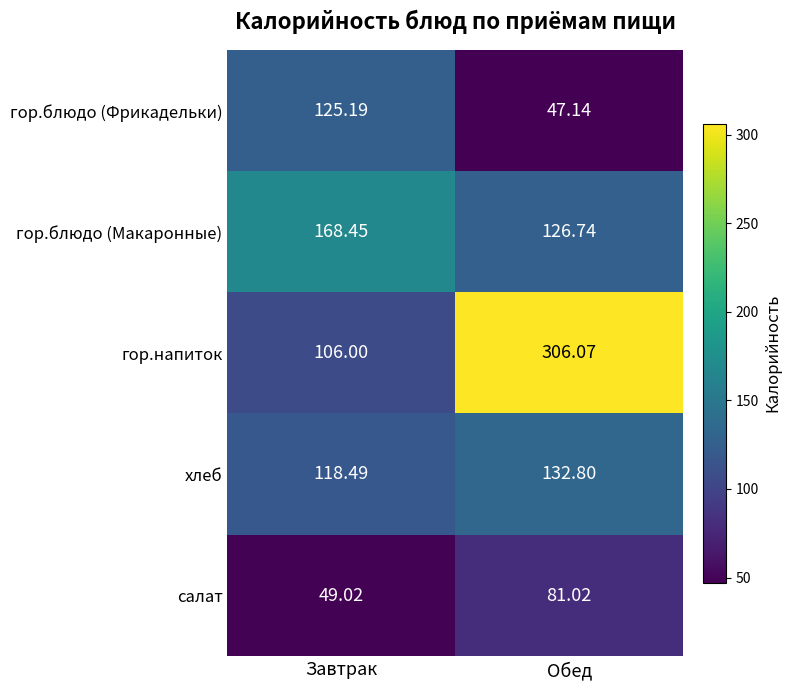

Between Завтрак and Обед, which series saw the biggest shift?

гор.напиток